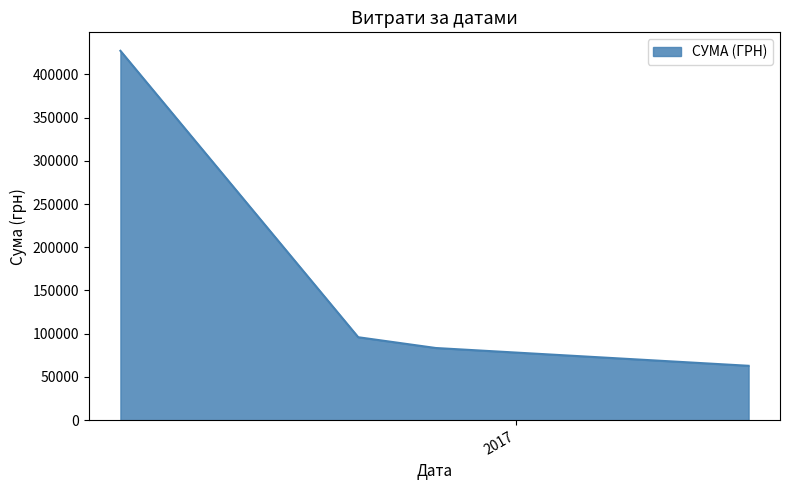

What is the minimum value shown in the chart?

62894.4